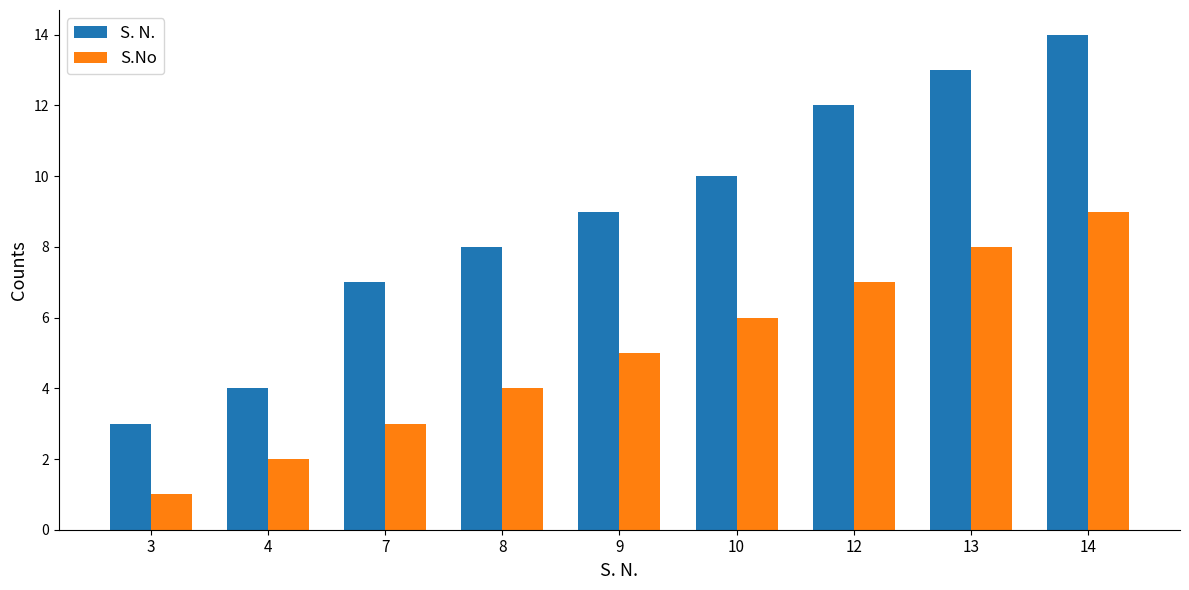

How many values in the S.No series are below 5?

4